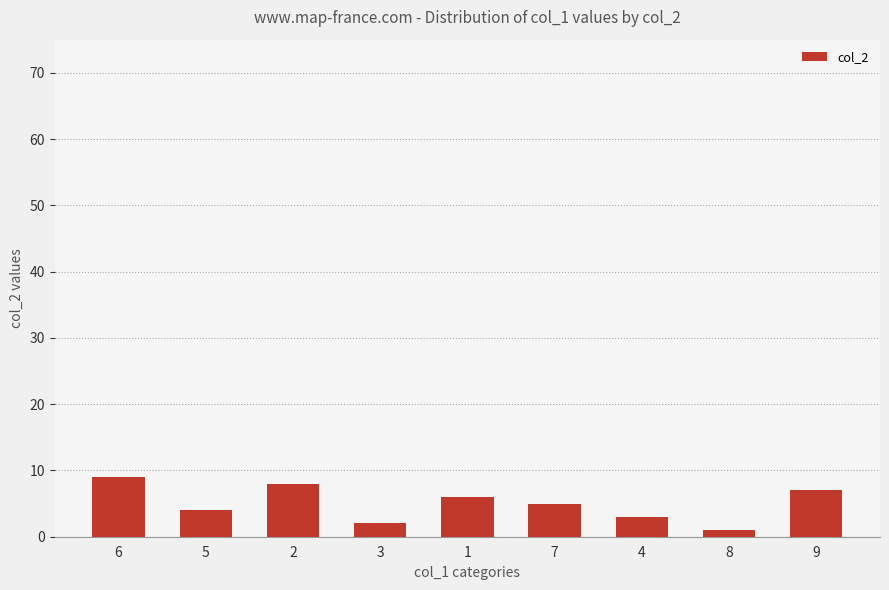

What is the approximate value at 9?

7